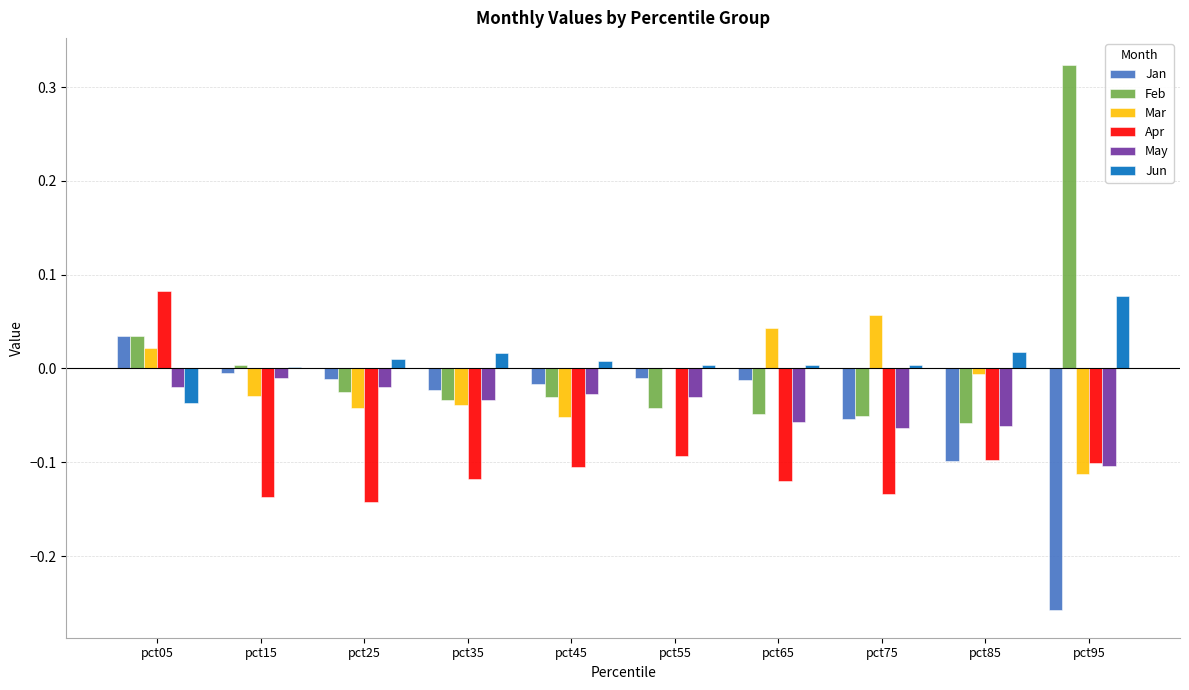

The May series shows -0.0 at pct55. True or false?

True